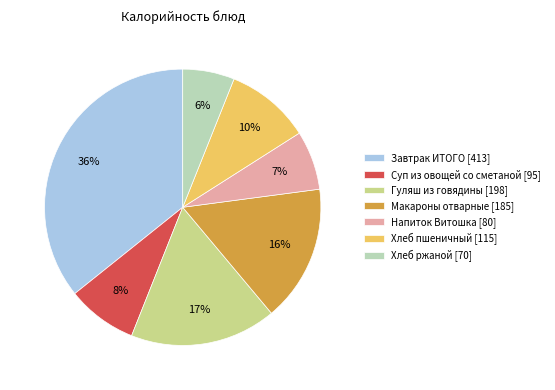

How many segments does this pie chart have?

7